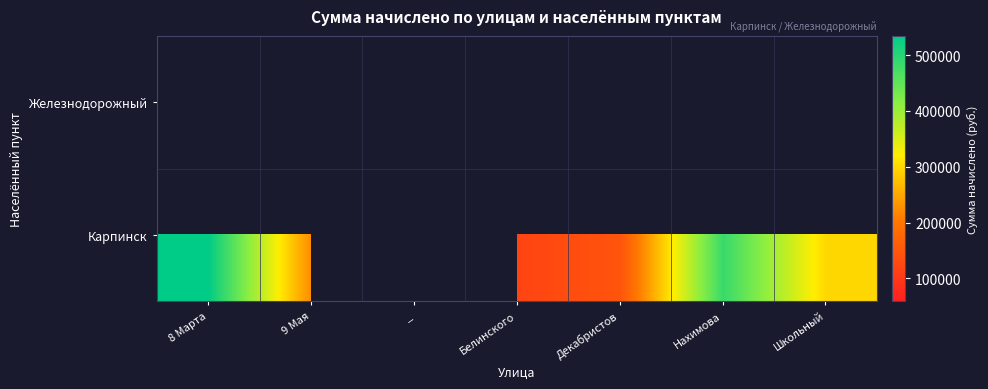

List the series in order of their peak value, highest first.

Железнодорожный, Карпинск